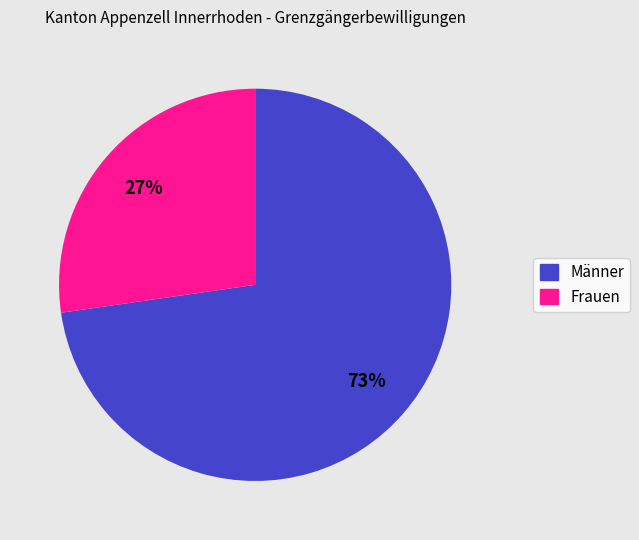

How many slices are in this pie chart?

2